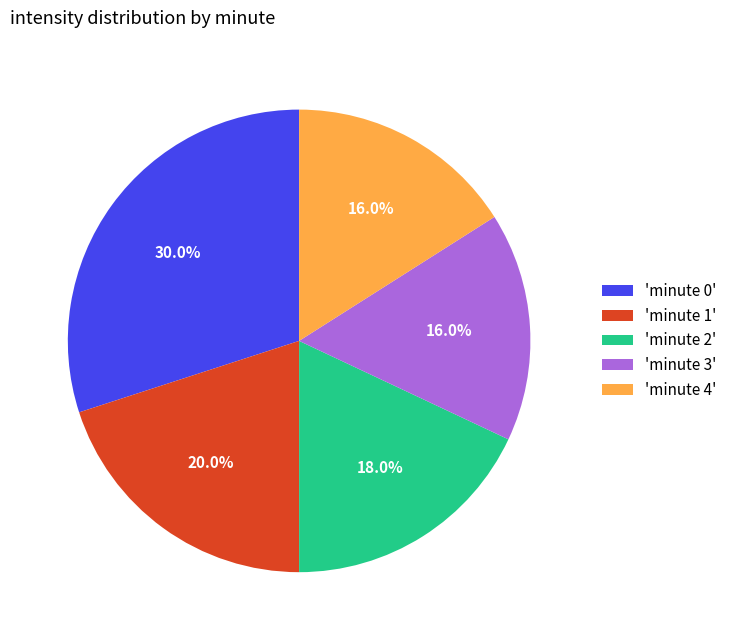

Which category has the biggest portion of the pie?

'minute 0'